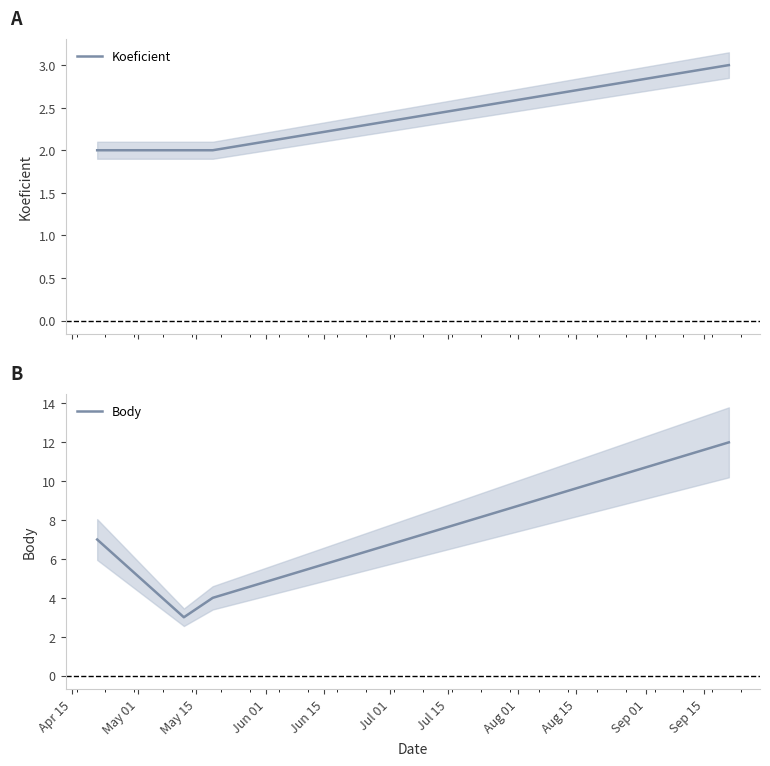

How many lines are shown in the chart?

2